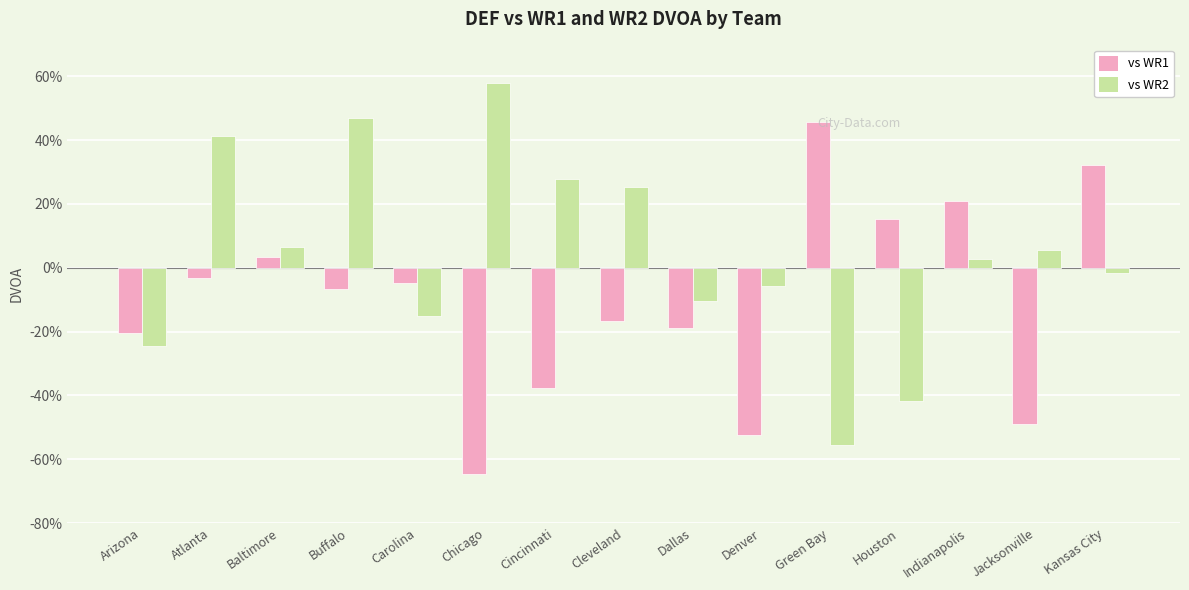

Reading left to right, extract all data points from this chart.

vs WR1: -0.2	-0.0	0.0	-0.1	-0.0	-0.6	-0.4	-0.2	-0.2	-0.5	0.5	0.2	0.2	-0.5	0.3
vs WR2: -0.2	0.4	0.1	0.5	-0.2	0.6	0.3	0.3	-0.1	-0.1	-0.6	-0.4	0.0	0.1	-0.0